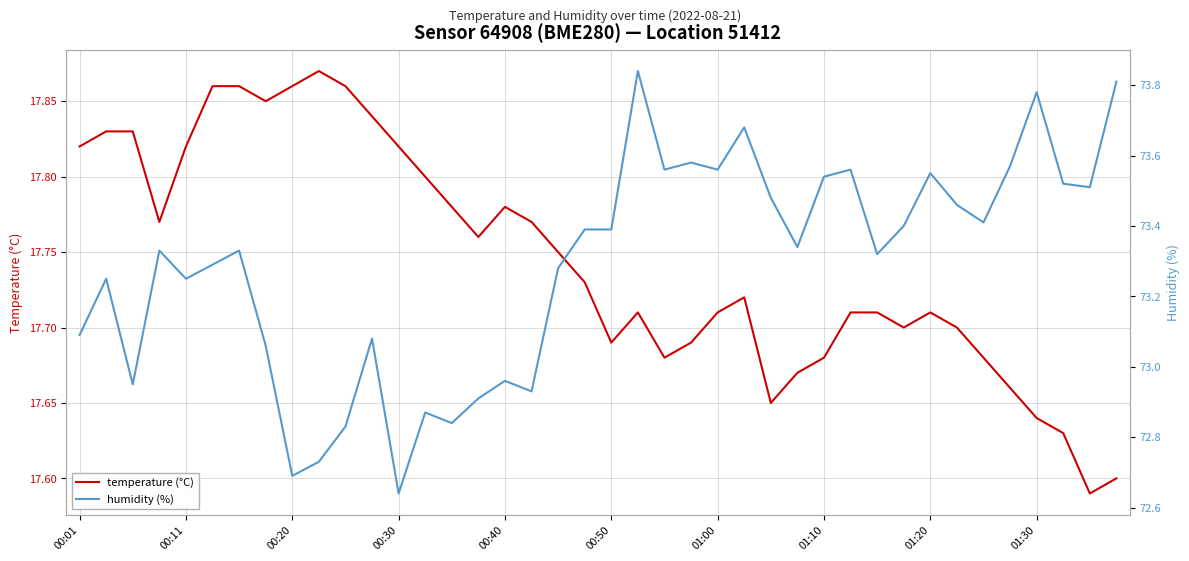

At which category does the chart reach its minimum across all series?

38